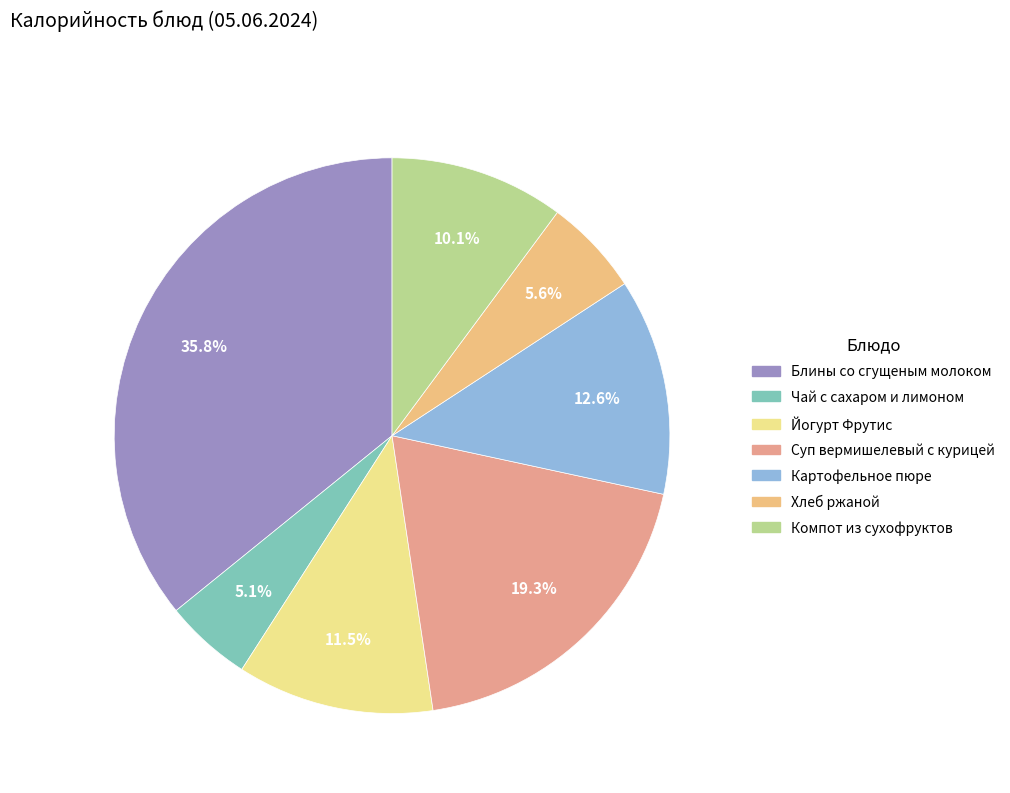

The Блины со сгущеным молоком slice represents 44% of the pie. True or false?

False